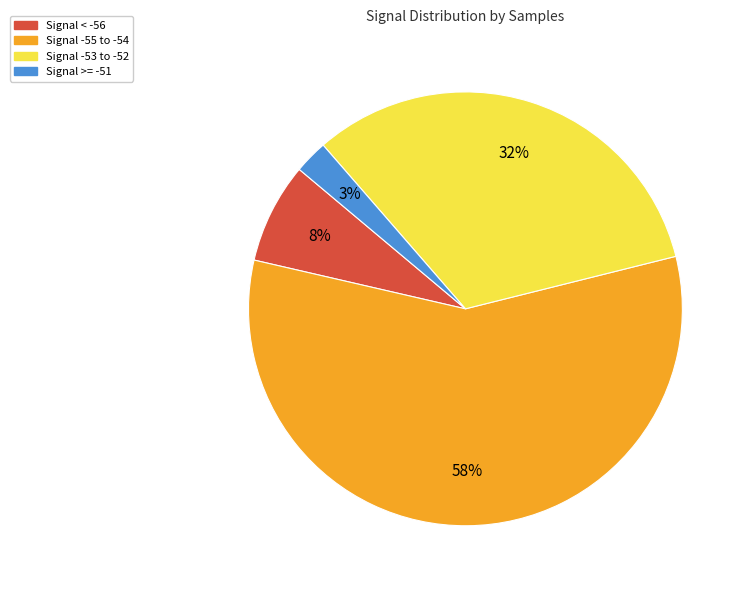

To the nearest percent, what is the average slice percentage?

25%